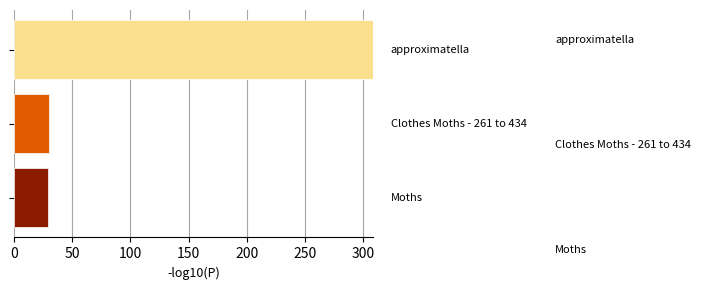

What is the greatest value displayed?

308.0